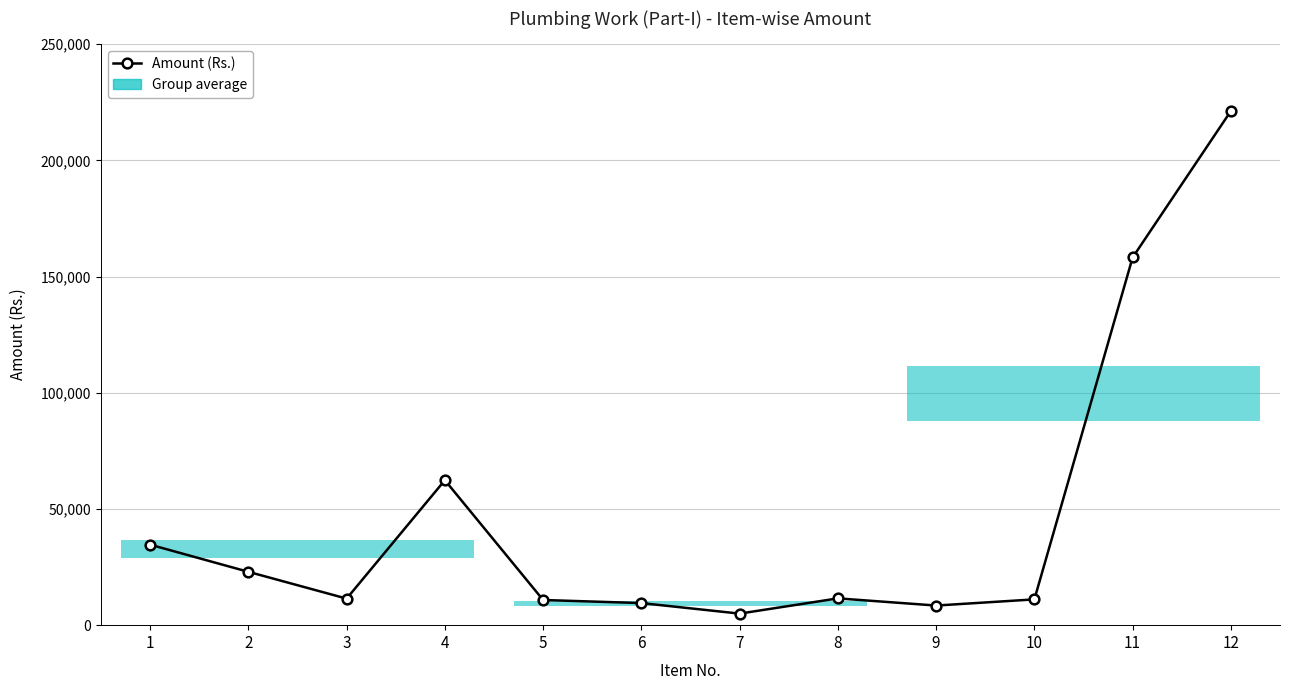

List the labels in order of value, largest first.

12, 11, 4, 1, 2, 8, 3, 10, 5, 6, 9, 7